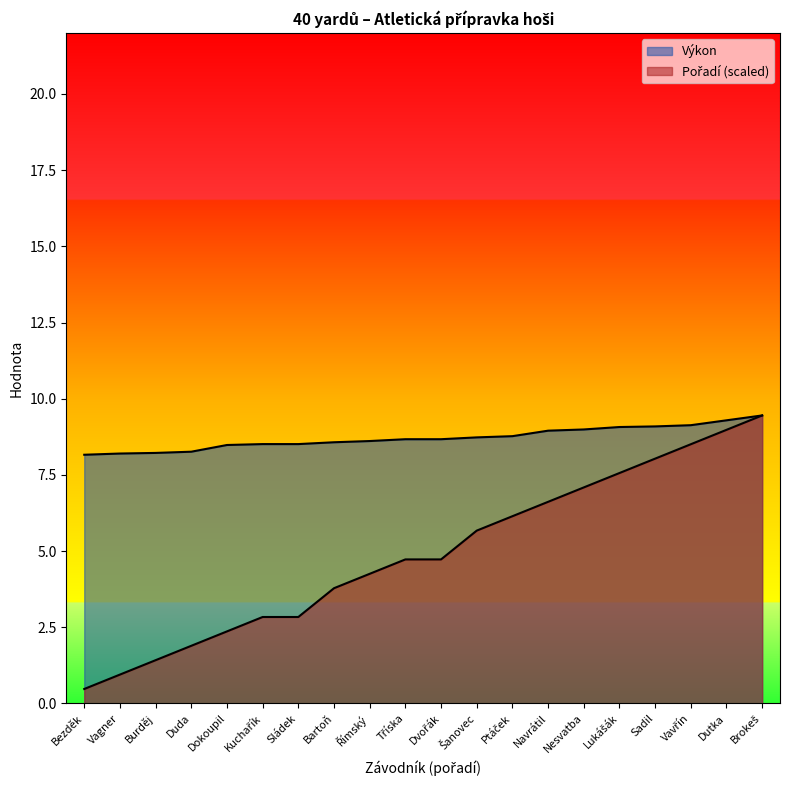

True or false: Výkon and Pořadí cross at least once.

False